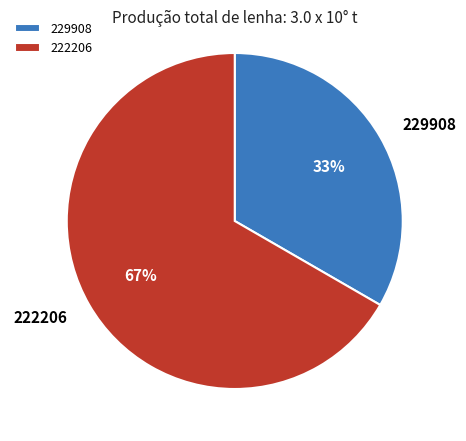

What percentage is the 222206 slice, to the nearest percent?

67%